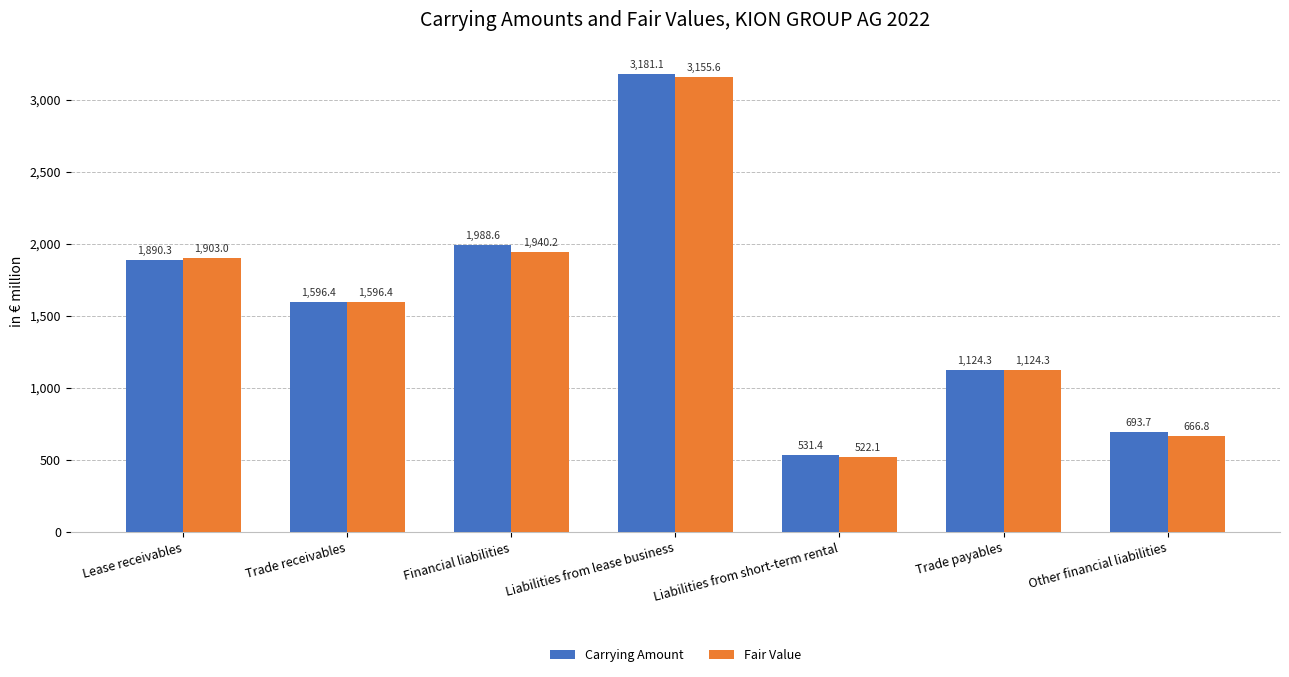

What is the difference between the highest and lowest values at Financial liabilities?

48.4